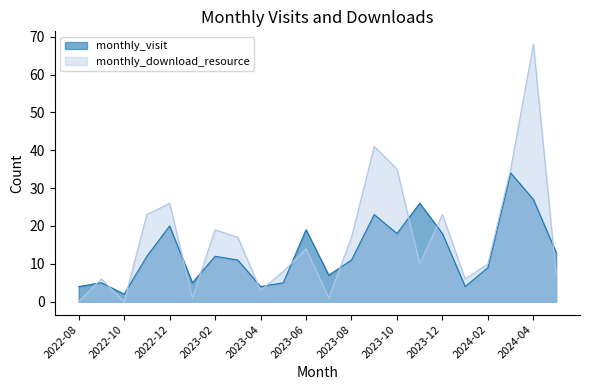

What is the difference between the monthly_download_resource values at 2023-08 and 2024-01?

11